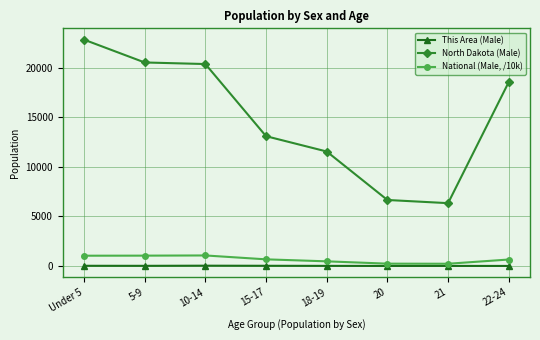

What is the minimum value for This Area (Male)?

1.0